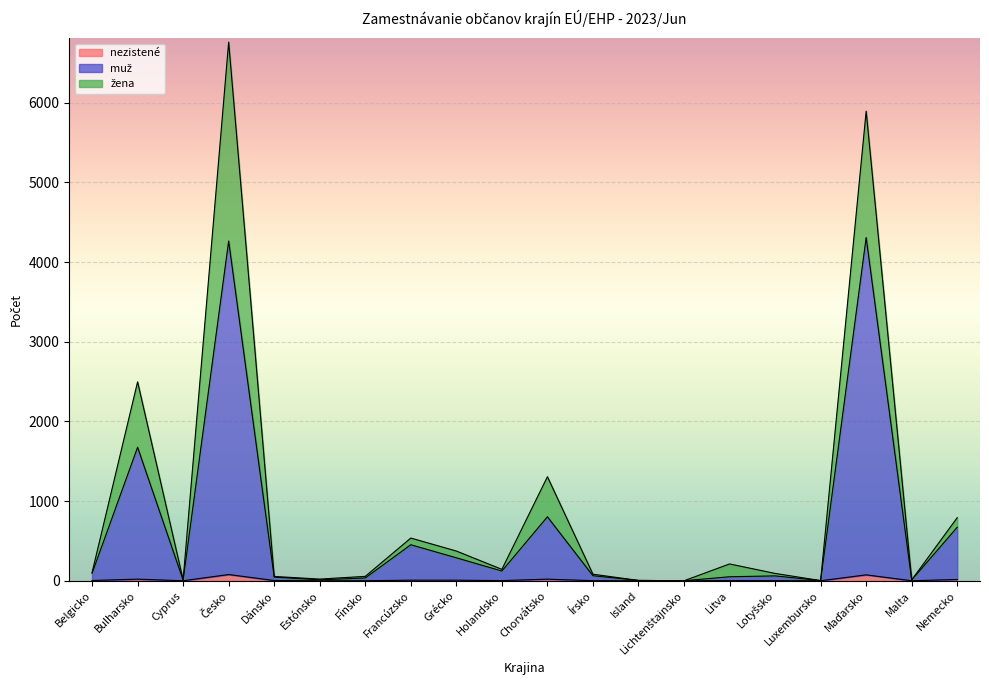

What is the maximum value shown in the chart?

6762